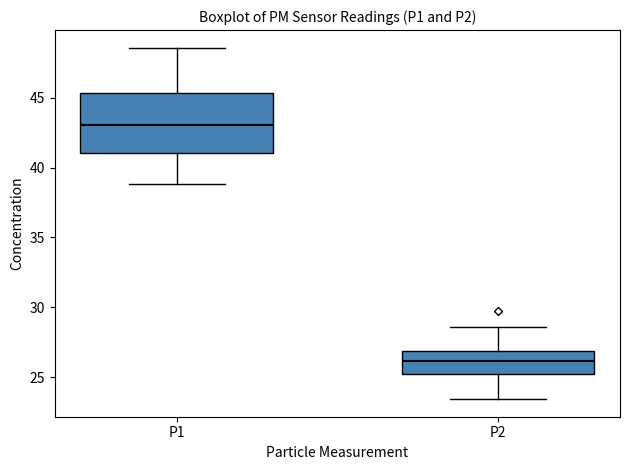

Where does the lower whisker of the box for P1 end on the y-axis? The values are not printed on the chart, so give them approximately, as read against the axis.

39.0